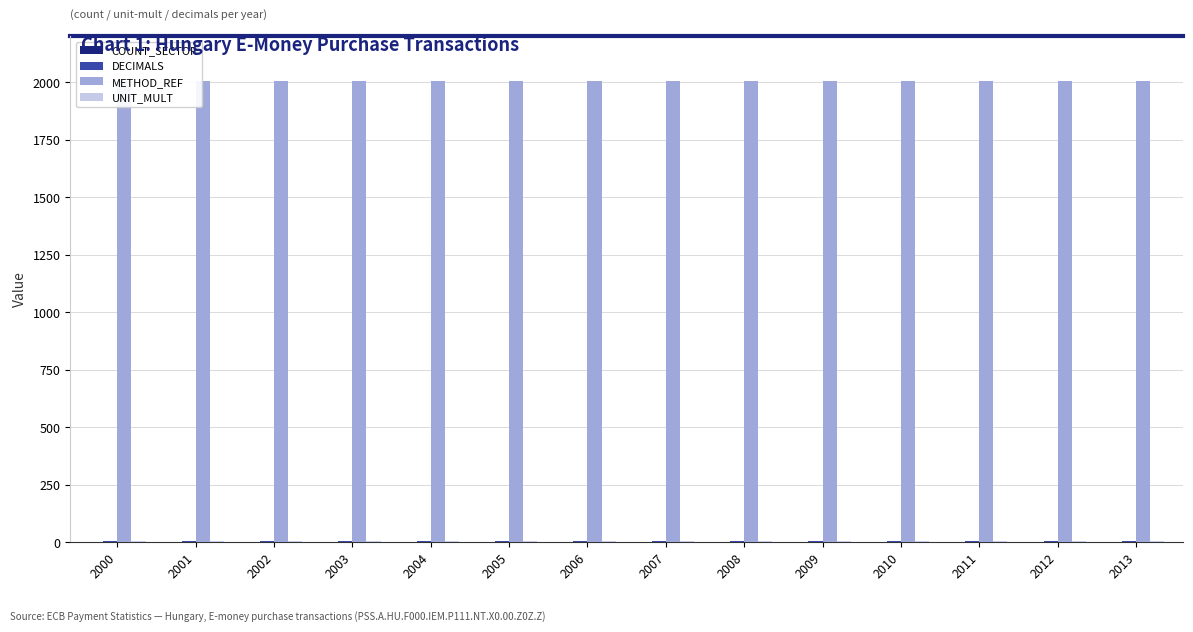

Which label corresponds to the smallest value in the chart?

2000